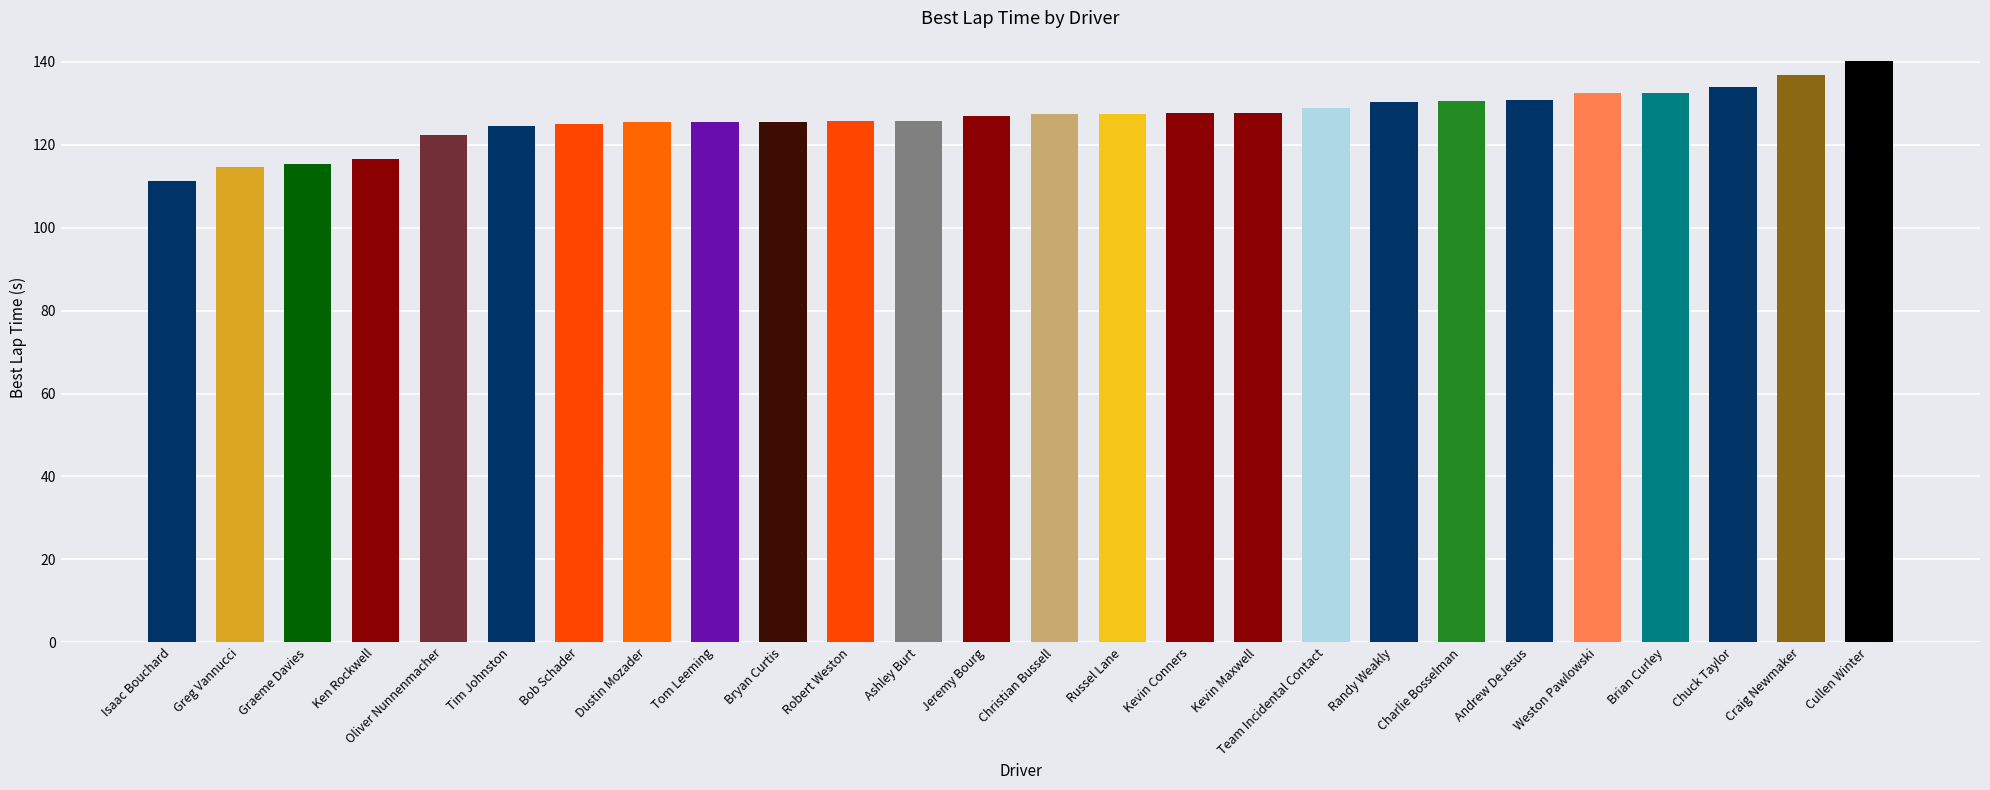

How many distinct data groups are displayed?

1